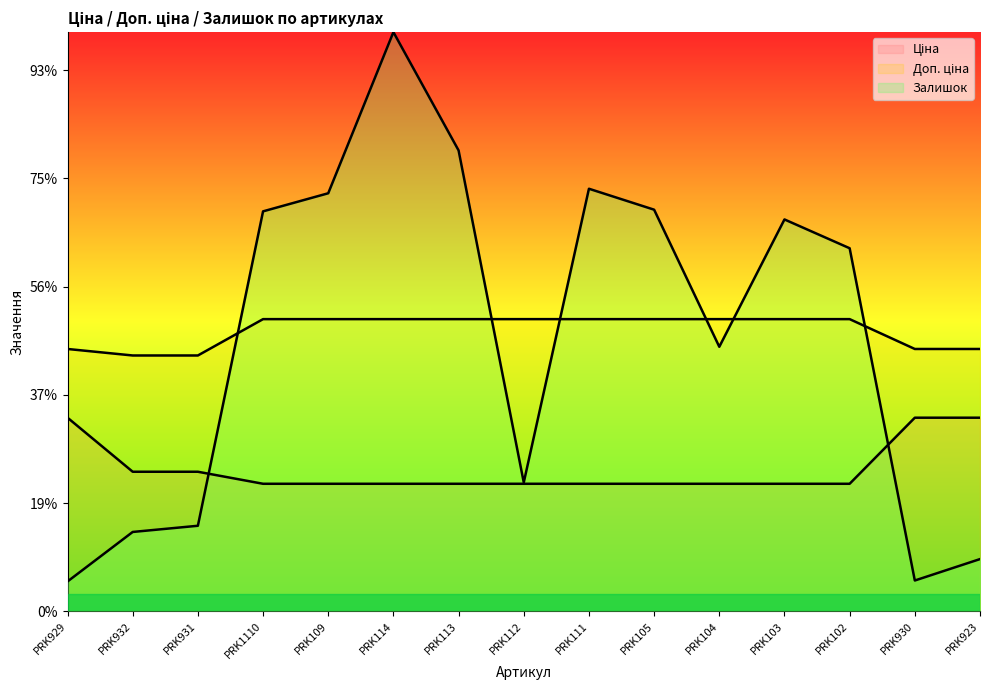

At which category does the chart reach its minimum across all series?

PRK929